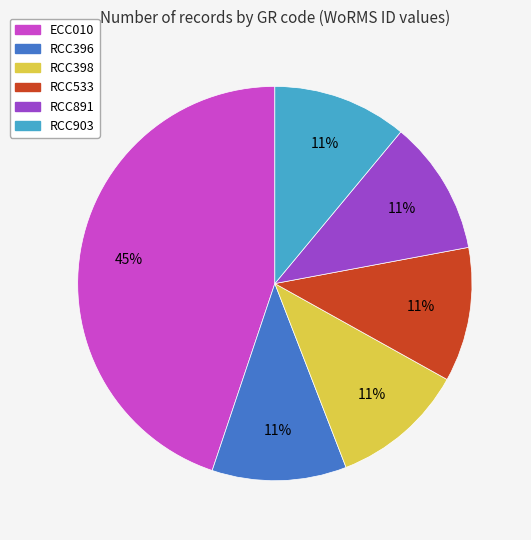

Do RCC903 and RCC891 together represent more than half of the pie?

No